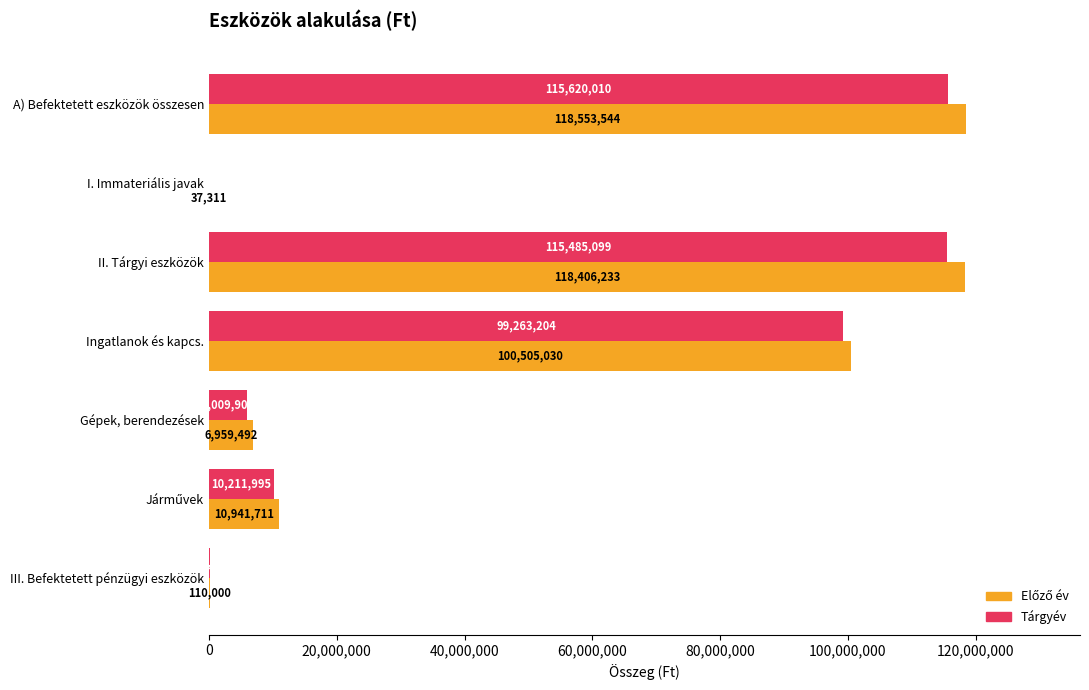

What is the total value across all series at I. Immateriális javak?

62222